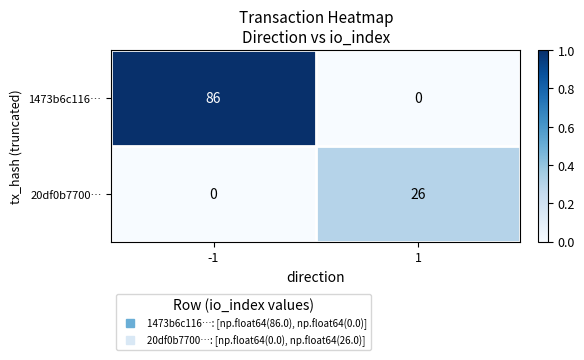

What value does the 1473b6c116… series have at -1, to the nearest 5?

85